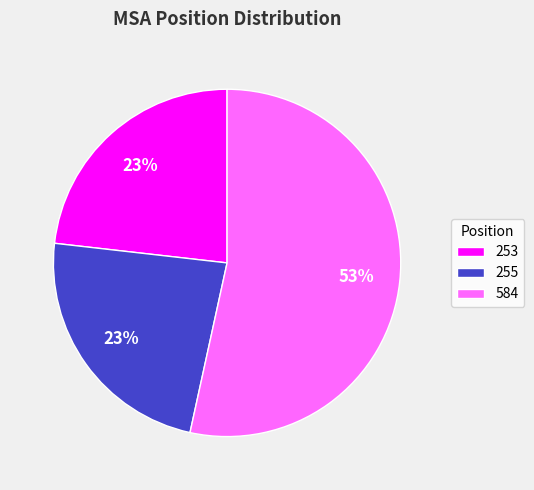

Which category has the biggest portion of the pie?

584